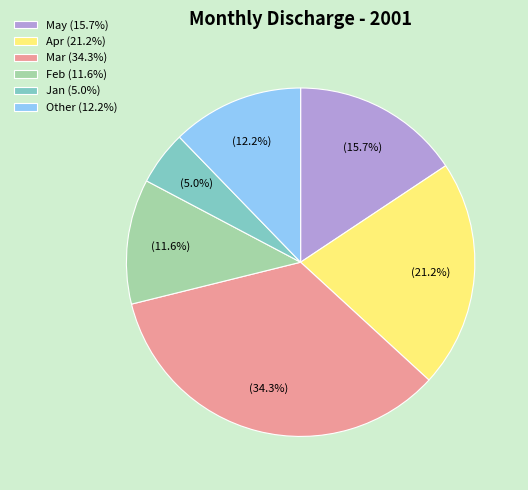

Which category has the biggest portion of the pie?

Mar (34.3%)